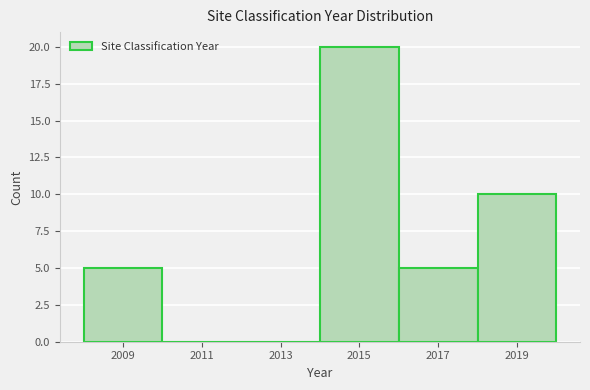

Reading left to right, list every bar in this chart as the range it spans on the x-axis followed by its height. The values are not printed on the chart, so give them approximately, as read against the axis.

2008 to 2010: 5
2010 to 2012: 0
2012 to 2014: 0
2014 to 2016: 20
2016 to 2018: 5
2018 to 2020: 10